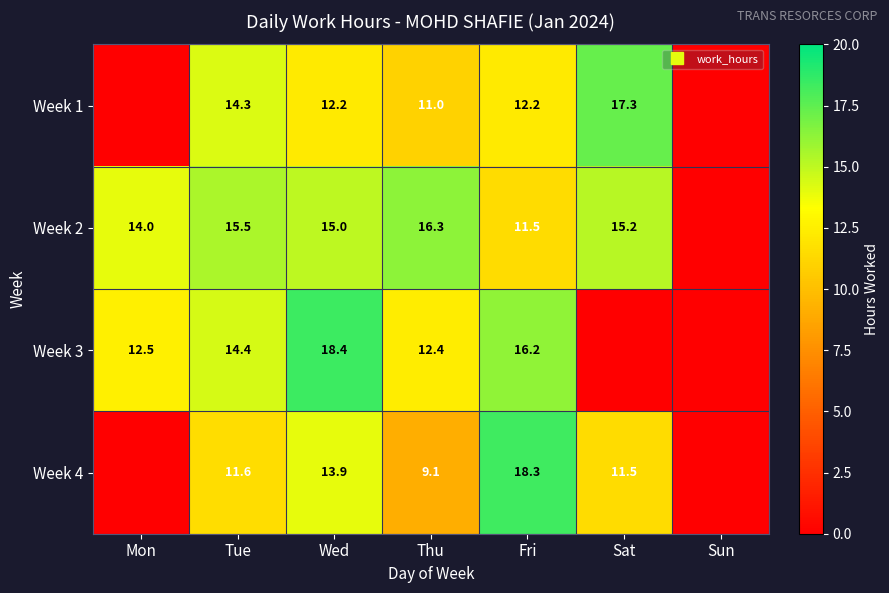

At how many categories does at least one series exceed 0?

6